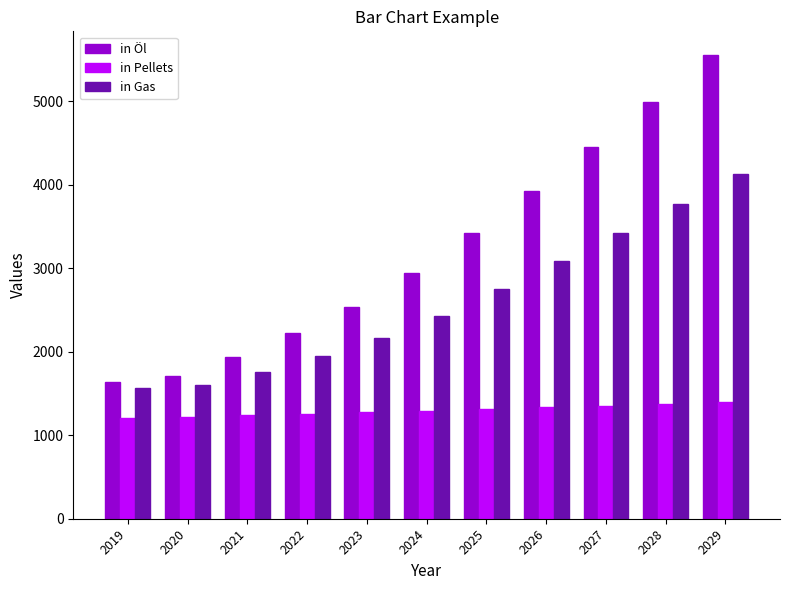

What is the total value across all series at 2019?

4420.0